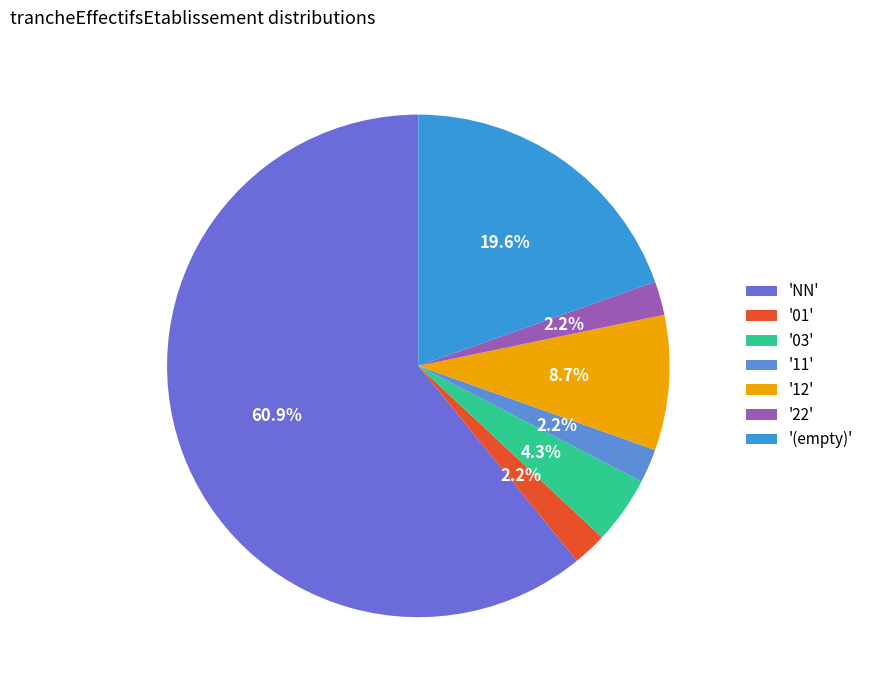

Which slice is the smallest?

22